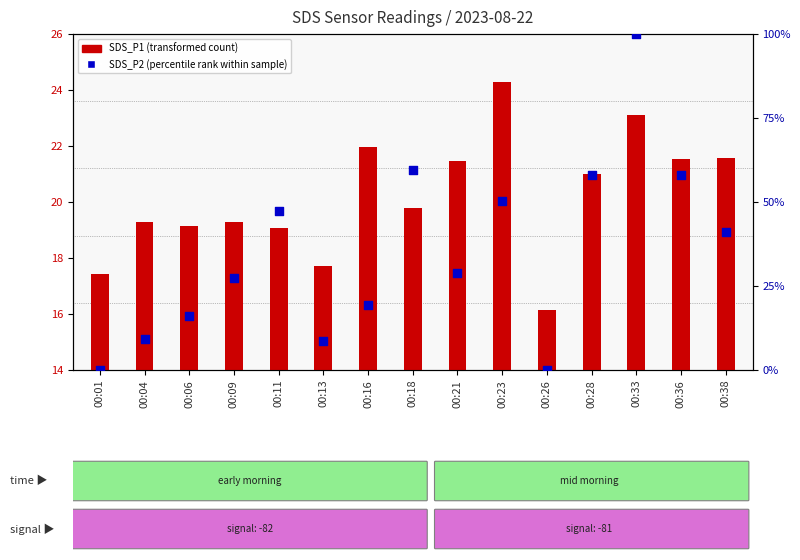

Which series has the largest Y range (max minus min)?

SDS_P2 (percentile rank within sample)